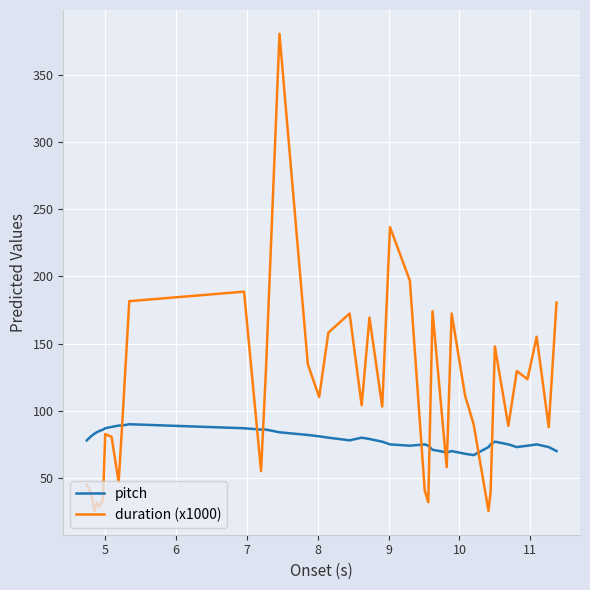

Which series has the widest spread of values?

duration (x1000)